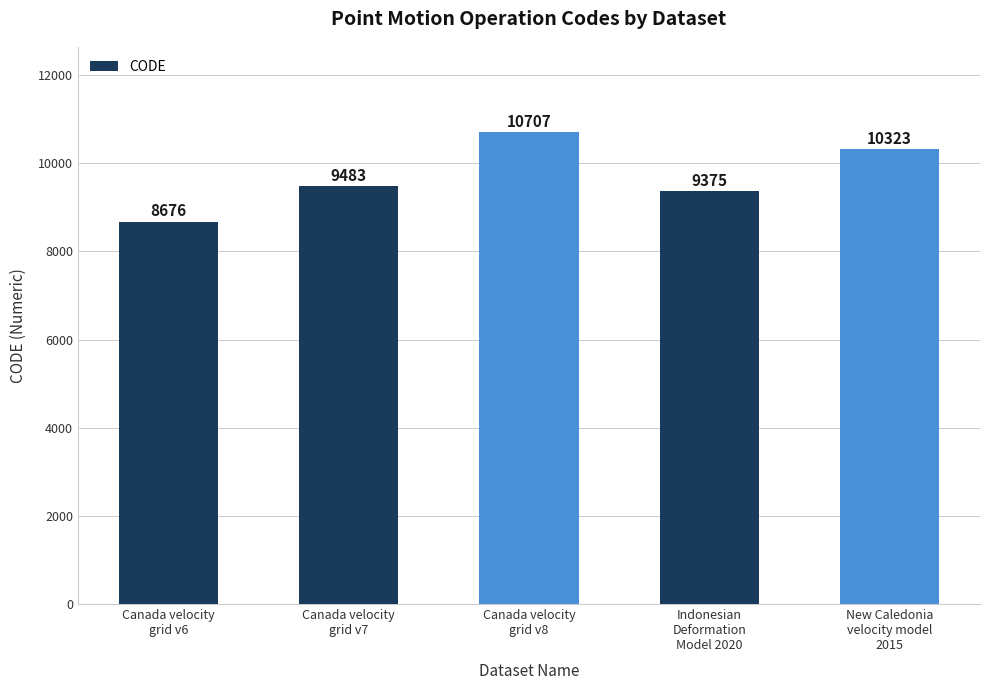

Rank the categories by value from lowest to highest.

Canada velocity
grid v6, Indonesian
Deformation
Model 2020, Canada velocity
grid v7, New Caledonia
velocity model
2015, Canada velocity
grid v8